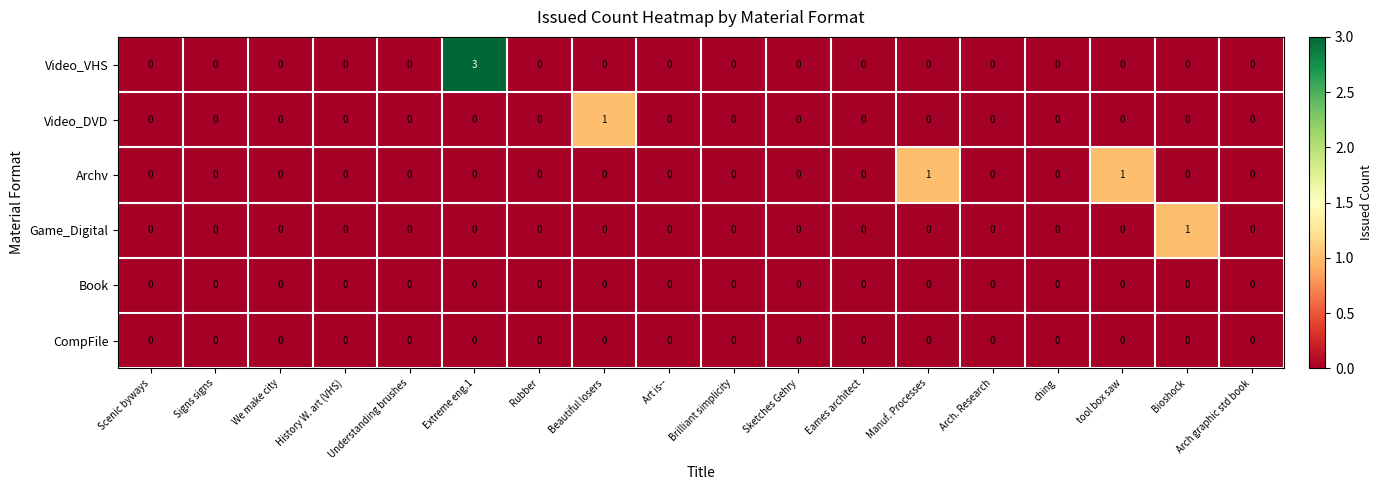

How many data points does each series have?

18